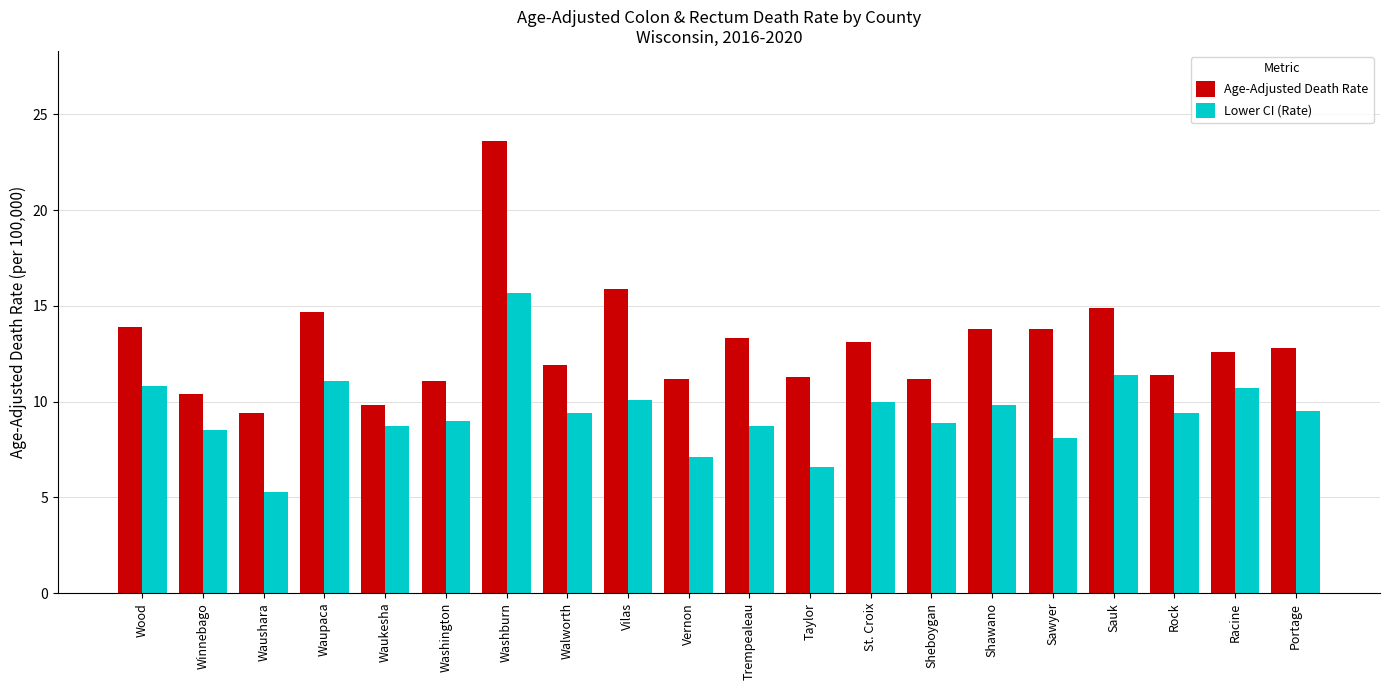

What is the maximum value for Age-Adjusted Death Rate?

23.6